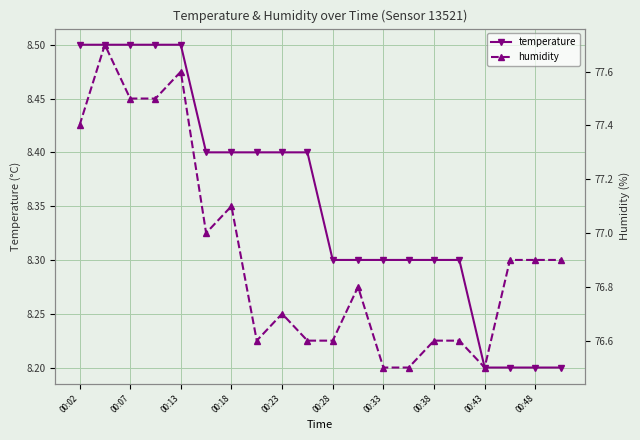

True or false: temperature has a value of 8.3 at 00:33.

True